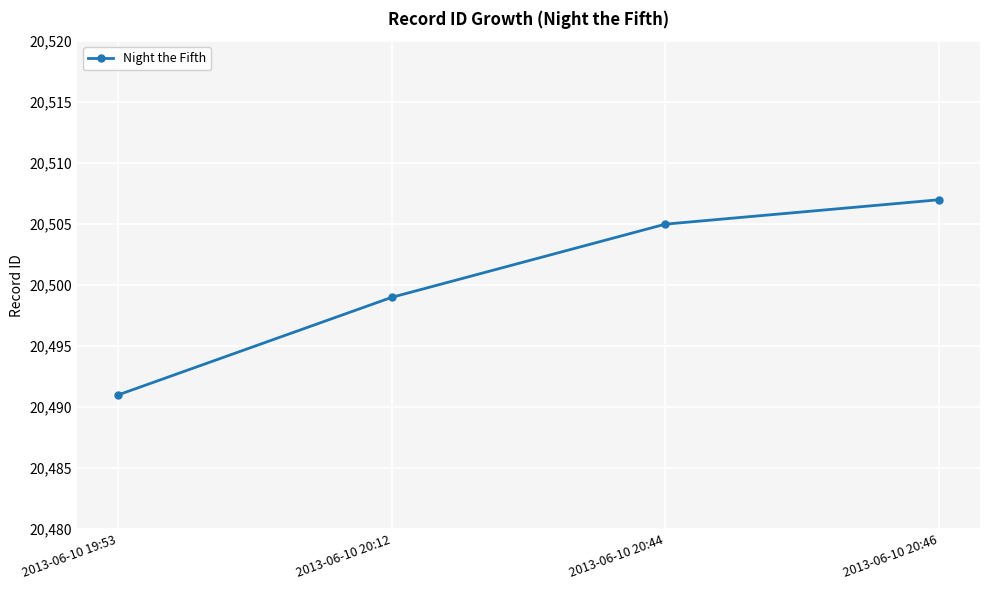

Count the number of data series in this chart.

1